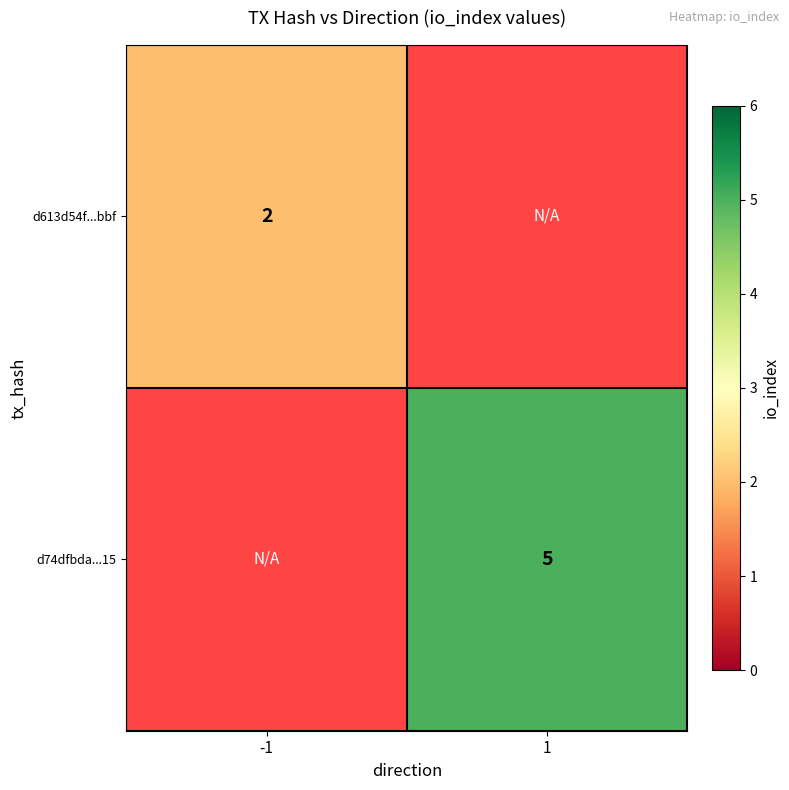

The d613d54f...bbf series shows 2 at -1. True or false?

True